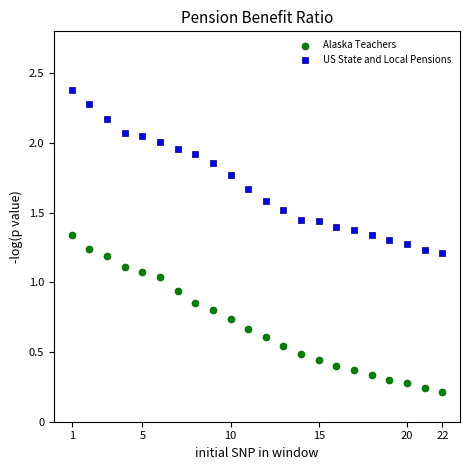

Across all data points, what is the range of X values (max minus min)?

21.0